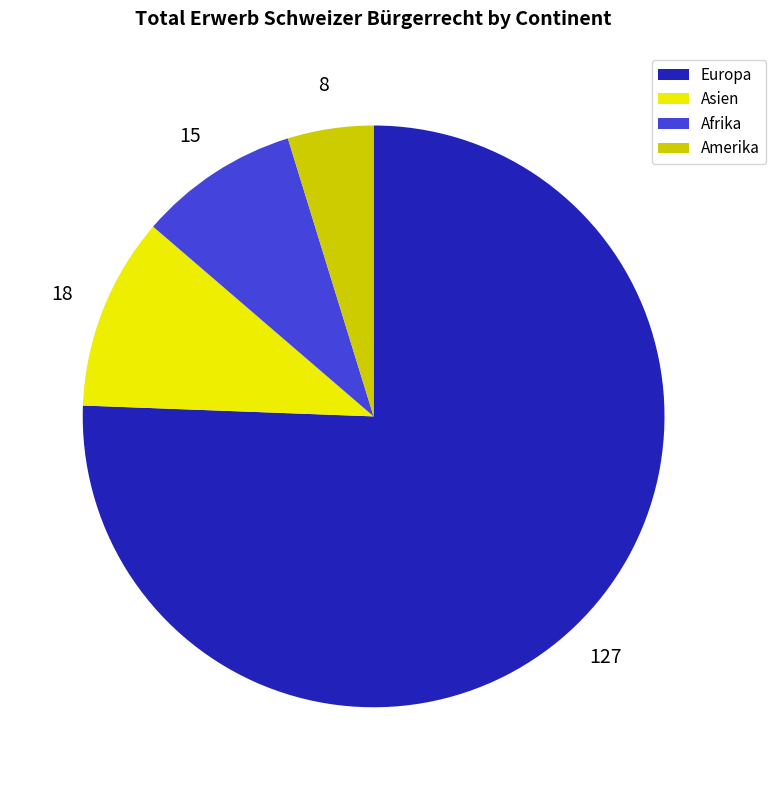

Is there any slice that represents more than half of the pie?

Yes